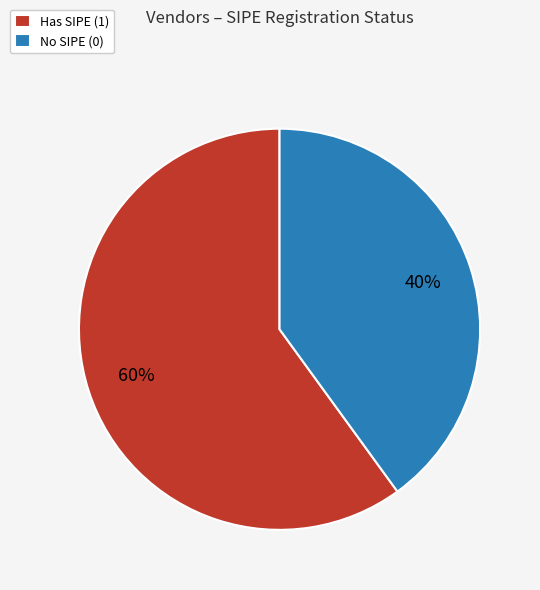

Is the sum of Has SIPE (1) and No SIPE (0) greater than half?

Yes